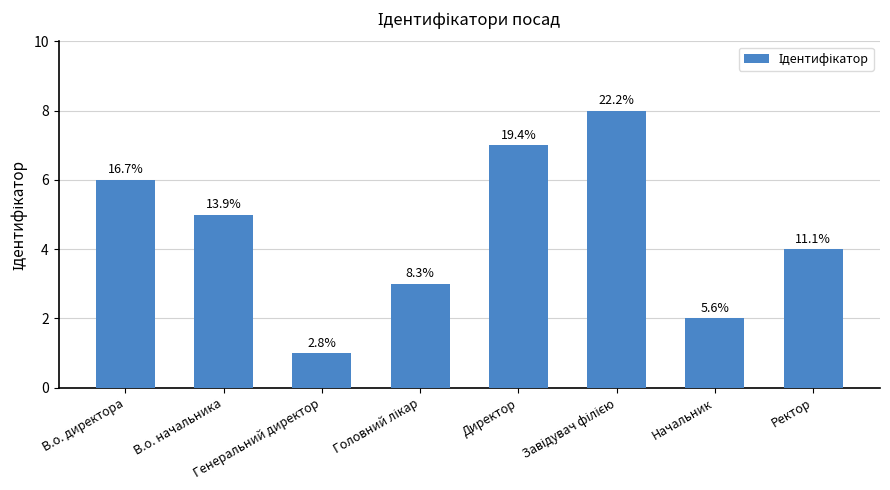

What is the label of the 2nd bar from the right?

Начальник